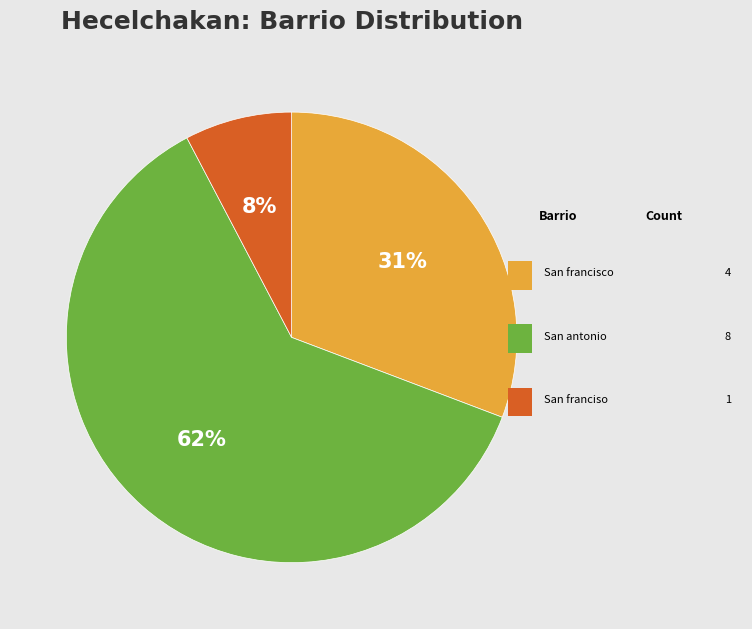

To the nearest percent, what is the average slice percentage?

33%